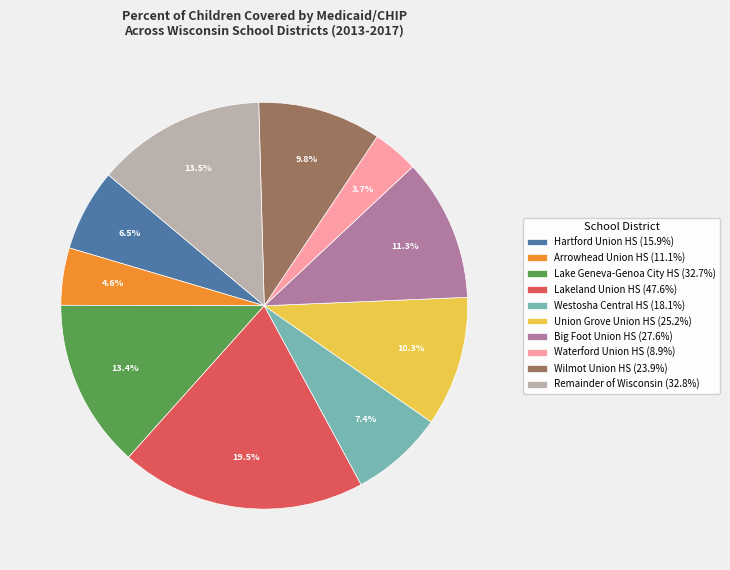

Which has a higher value, Union Grove Union HS (25.2%) or Lakeland Union HS (47.6%)?

Lakeland Union HS (47.6%)